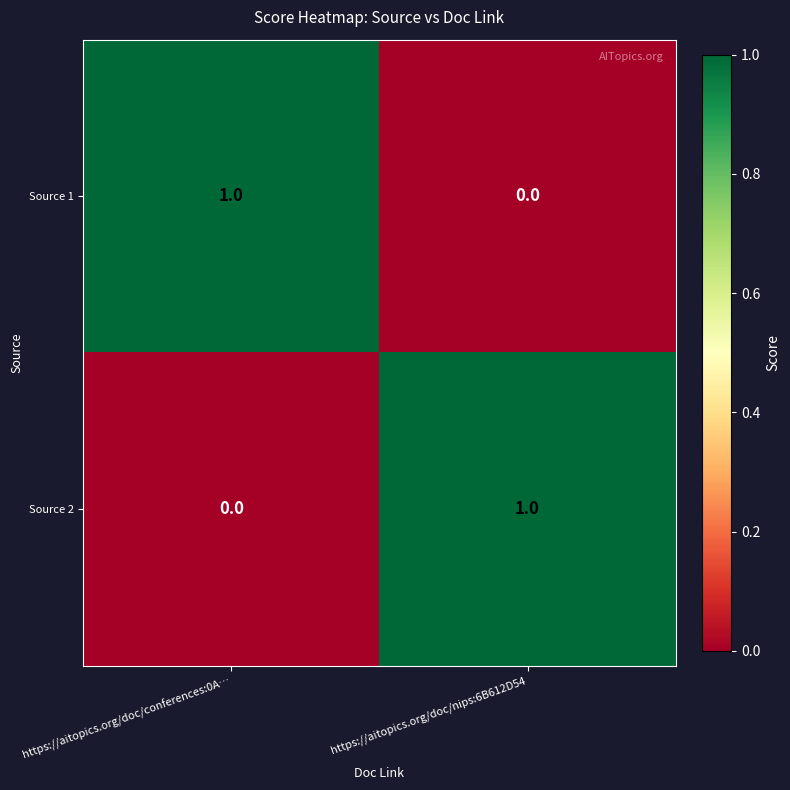

At which label does Source 1 reach its minimum?

https://aitopics.org/doc/nips:6B612D54